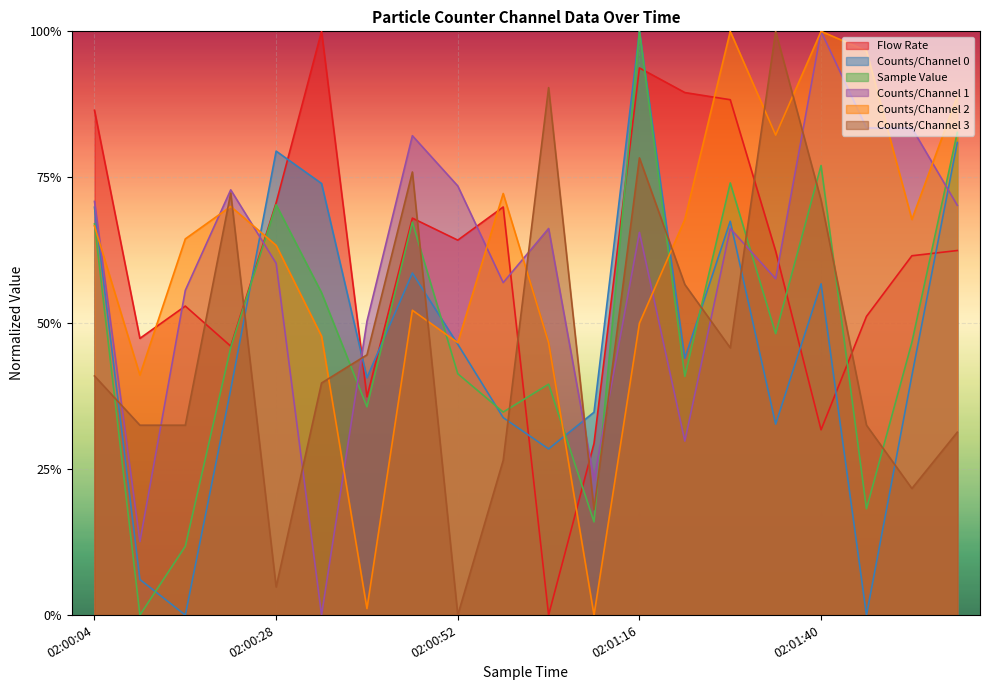

What is the label of the 18th point from the left?

02:01:46